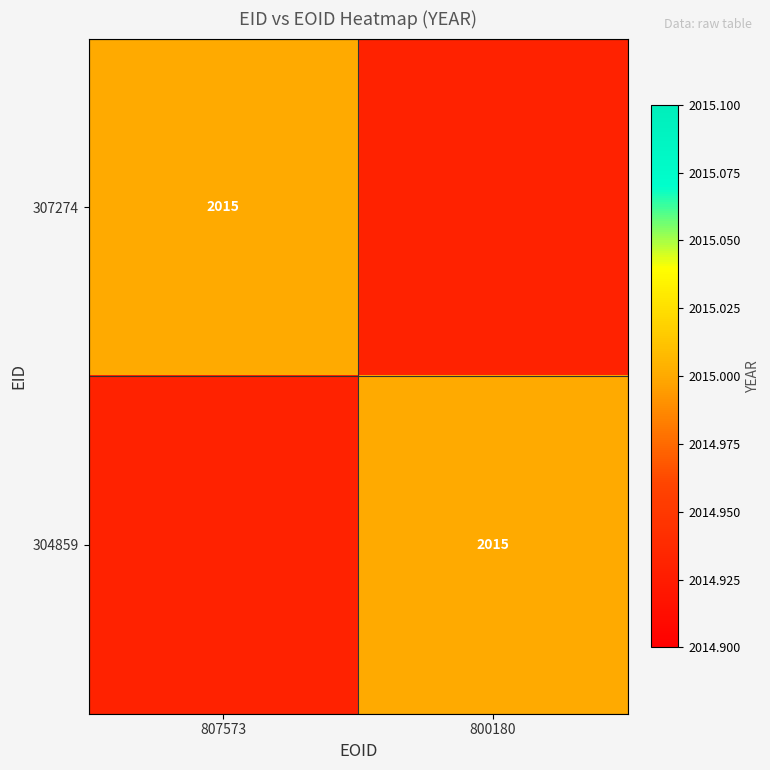

How many distinct data groups are displayed?

2